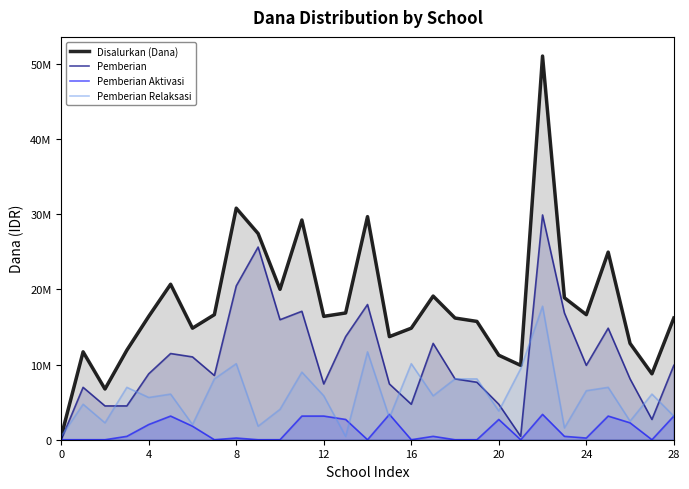

At 16, list the series in order from largest to smallest.

Disalurkan (Dana), Pemberian Relaksasi, Pemberian, Pemberian Aktivasi